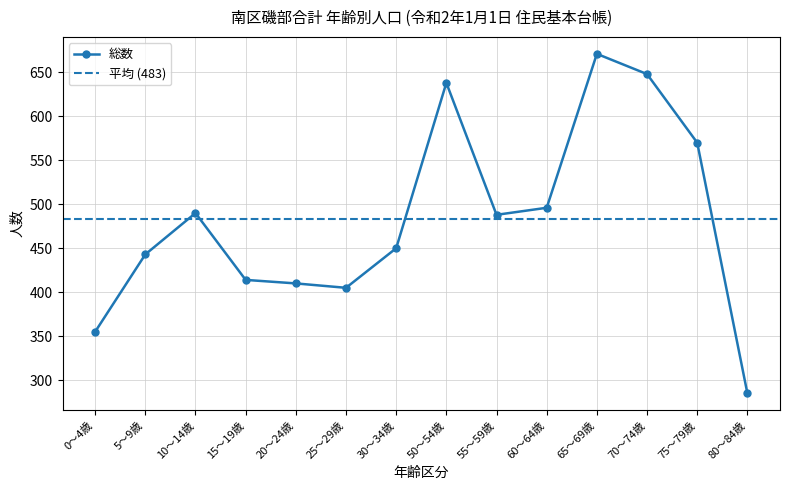

In 総数, how many points are lower than both neighbors (excluding endpoints)?

2